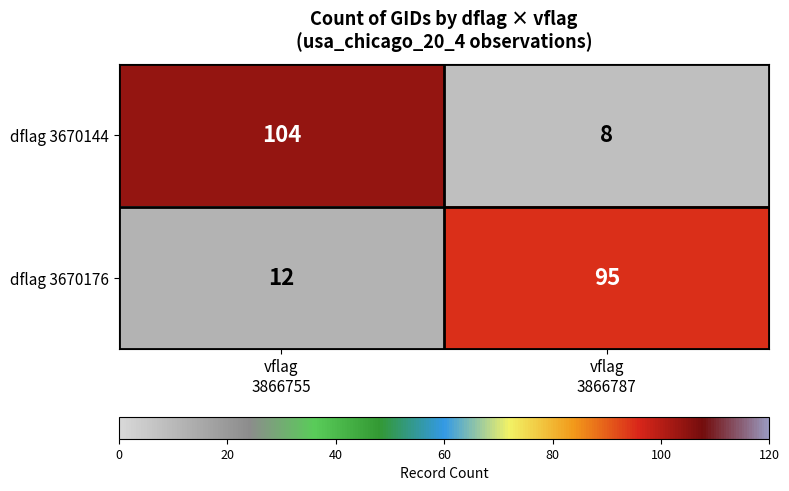

Which series has the largest total across all categories?

dflag 3670144